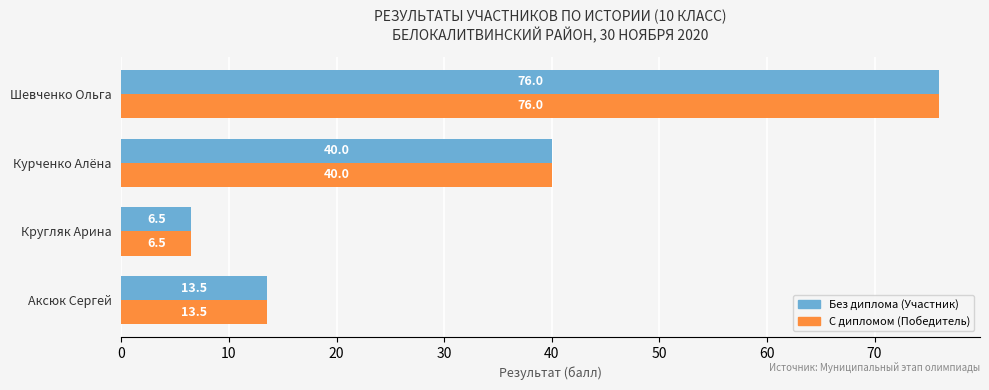

What is the total value across all series at Аксюк Сергей?

27.0